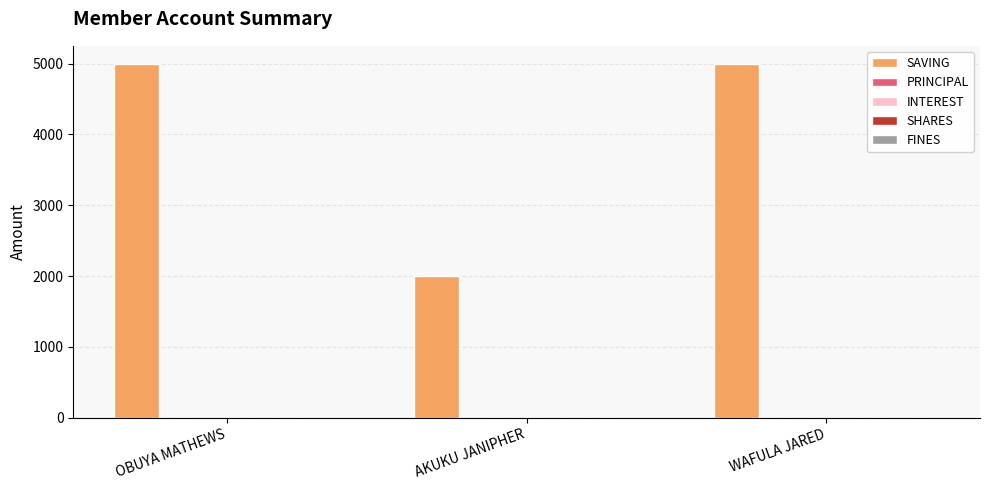

At how many categories does at least one series exceed 2380?

2